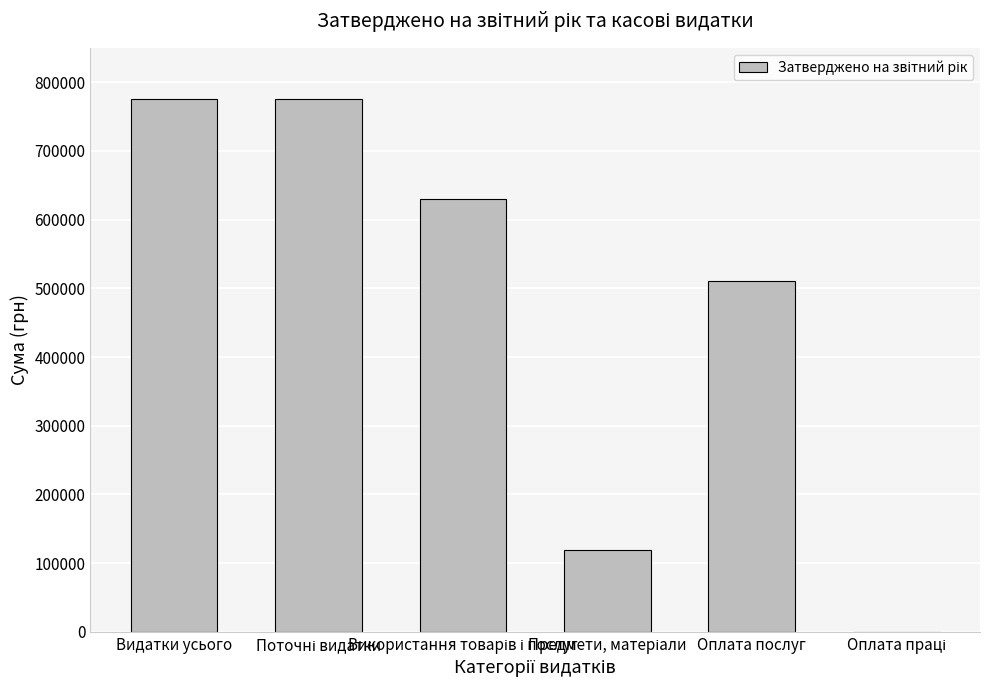

What is the sum of all values?

2812176